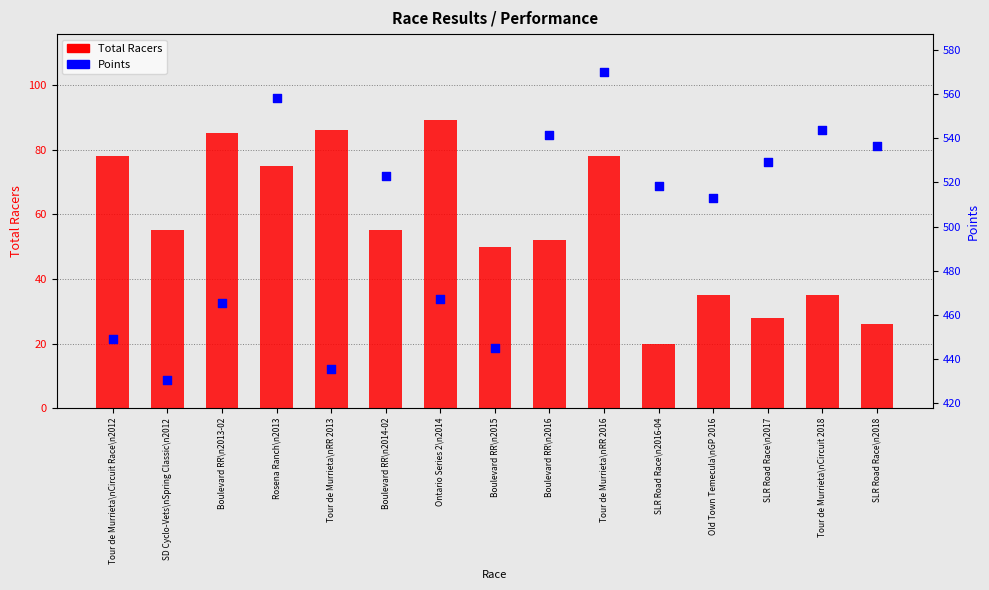

At how many categories does at least one series exceed 544?

2